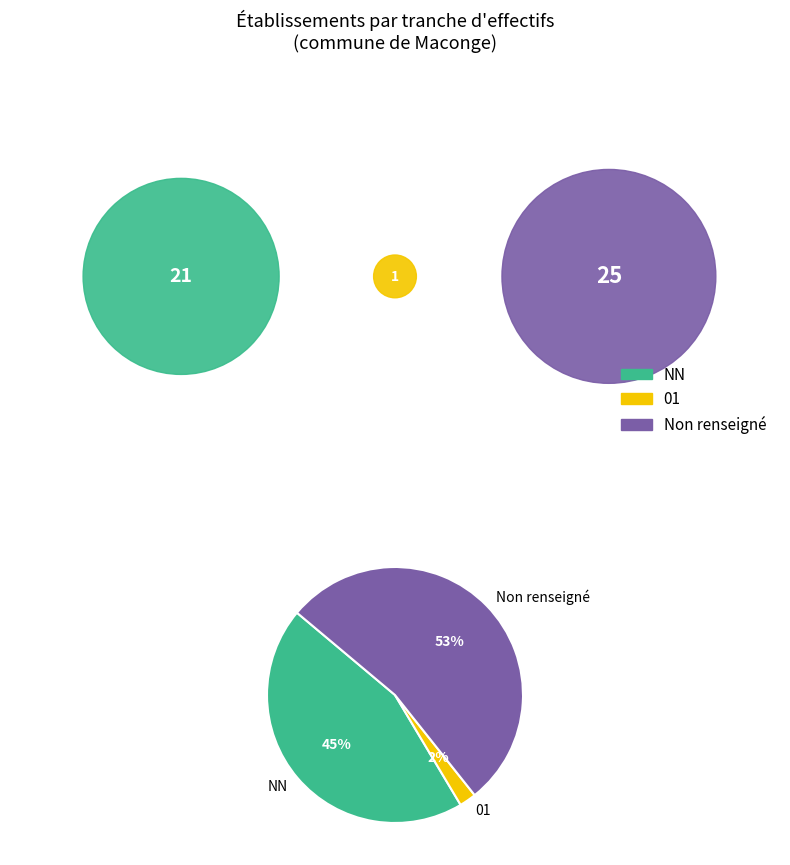

To the nearest percent, what is the combined percentage of NN and 01?

47%